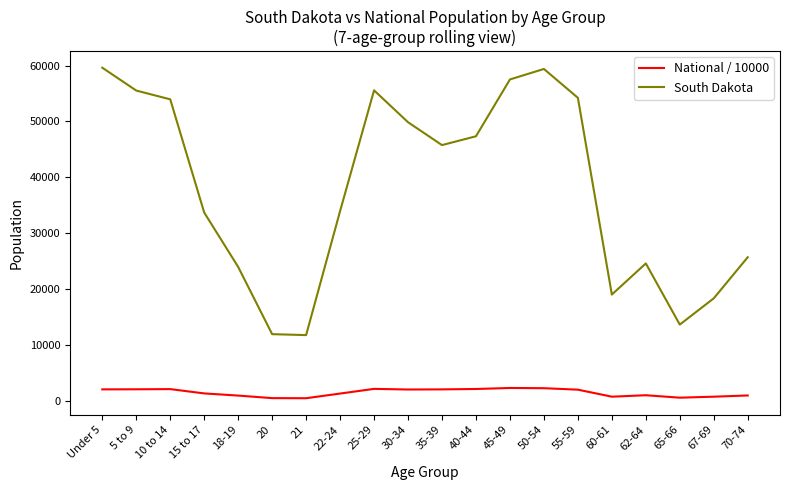

Which series has the largest total across all categories?

South Dakota